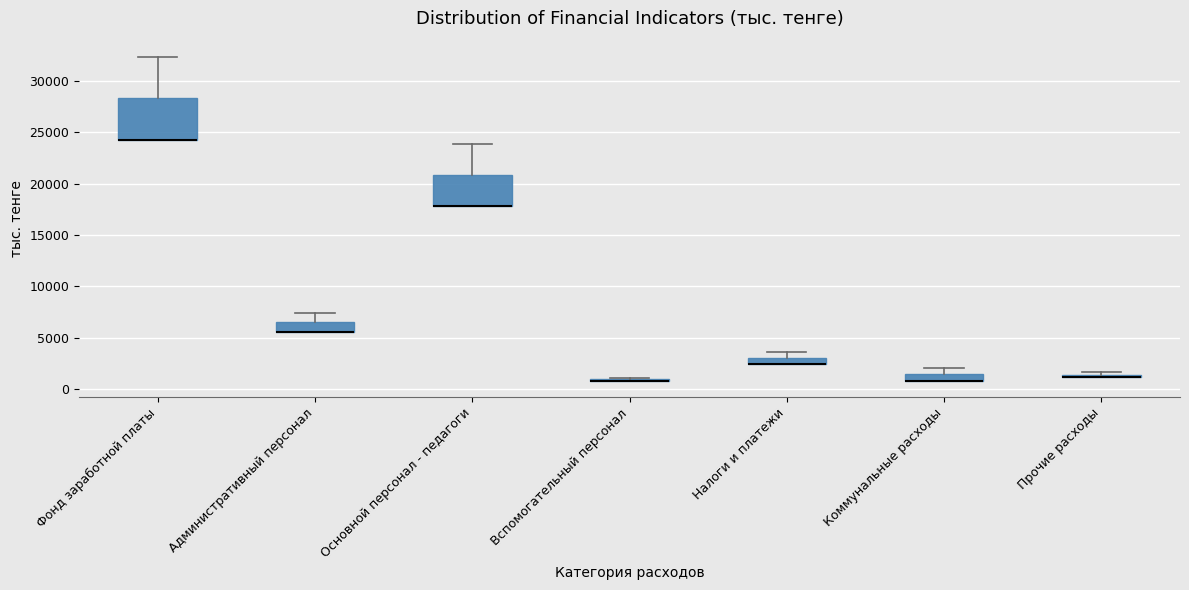

Comparing the boxes themselves (not the whiskers), which one is the tallest?

Фонд заработной платы